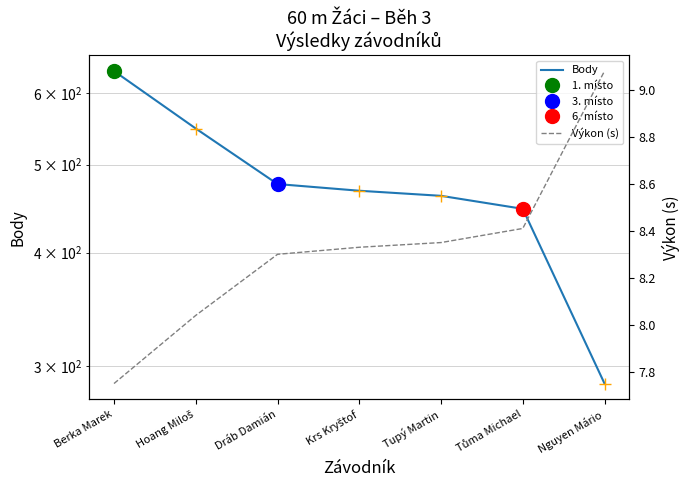

Reading left to right, list all the values displayed in this chart.

Body: Berka Marek=634.0	Hoang Miloš=548.0	Dráb Damián=476.0	Krs Kryštof=468.0	Tupý Martin=462.0	Tůma Michael=447.0	Nguyen Mário=287.0
Výkon (s): Berka Marek=7.8	Hoang Miloš=8.0	Dráb Damián=8.3	Krs Kryštof=8.3	Tupý Martin=8.3	Tůma Michael=8.4	Nguyen Mário=9.1